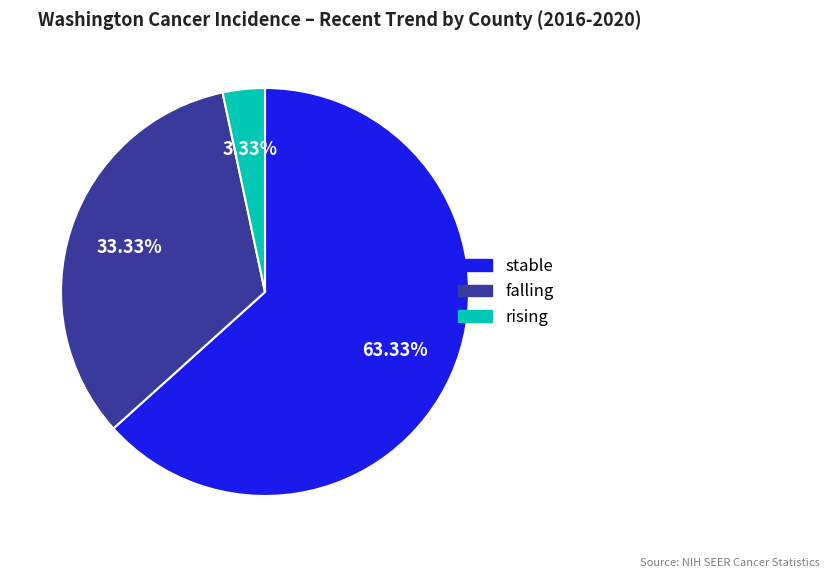

The falling slice represents 33% of the pie. True or false?

True